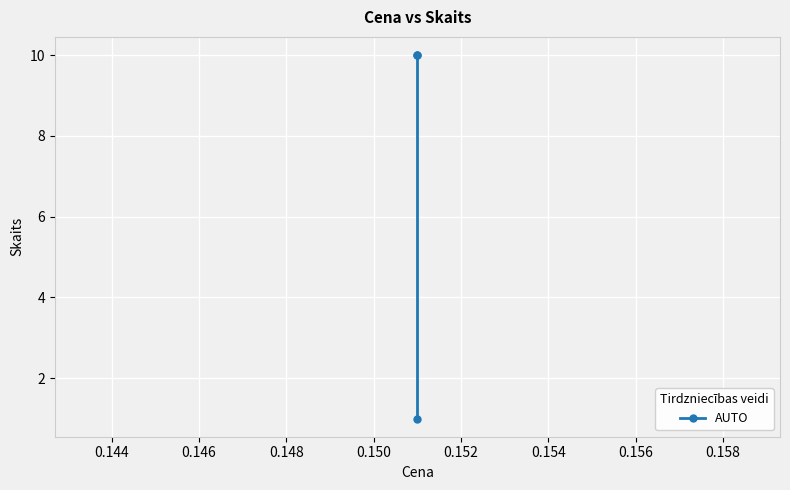

What is the maximum value shown in the chart?

10